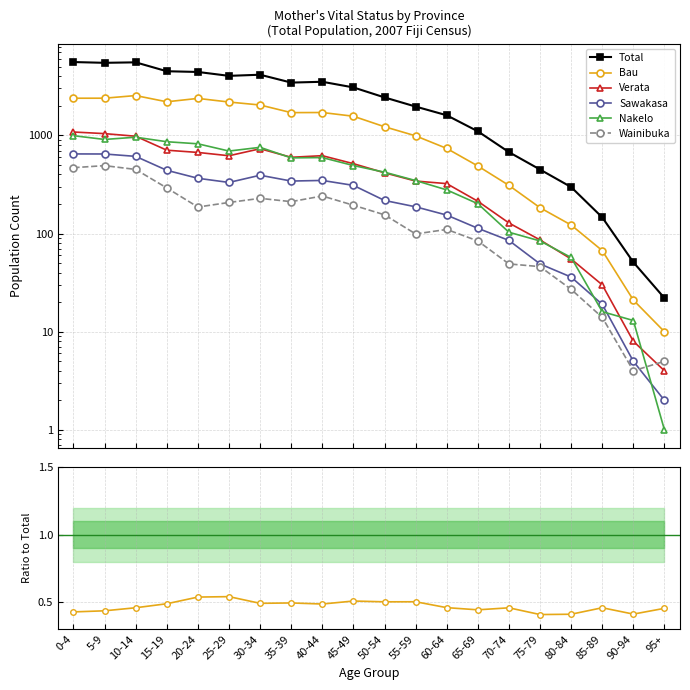

How many lines are shown in the chart?

6